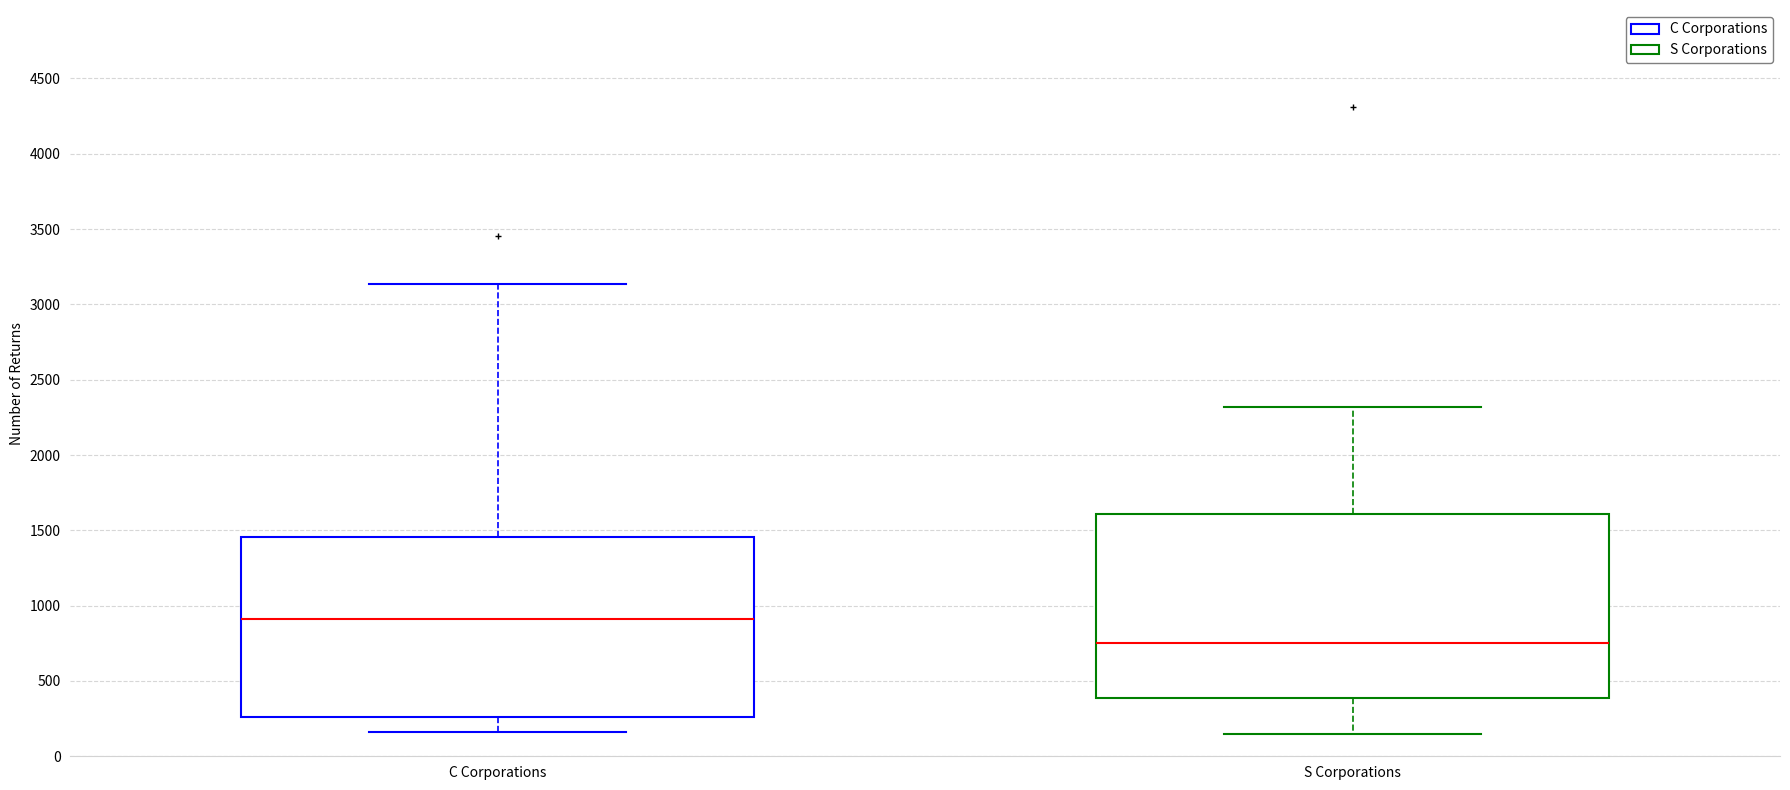

Reading left to right, transcribe this box plot: for each box, give where its median line is, the range the box spans, and where its two whiskers end, as read against the y-axis. The values are not printed on the chart, so give them approximately, as read against the axis.

C Corporations: median 900, box 250 to 1450, whiskers 150 to 3150
S Corporations: median 750, box 400 to 1600, whiskers 150 to 2300